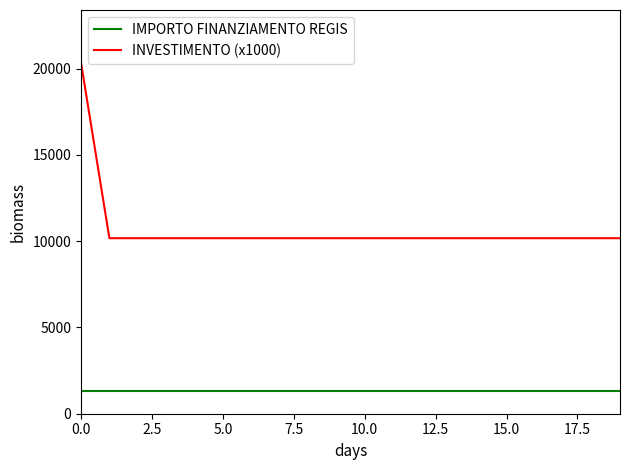

Which series has the largest total across all categories?

INVESTIMENTO (x1000)